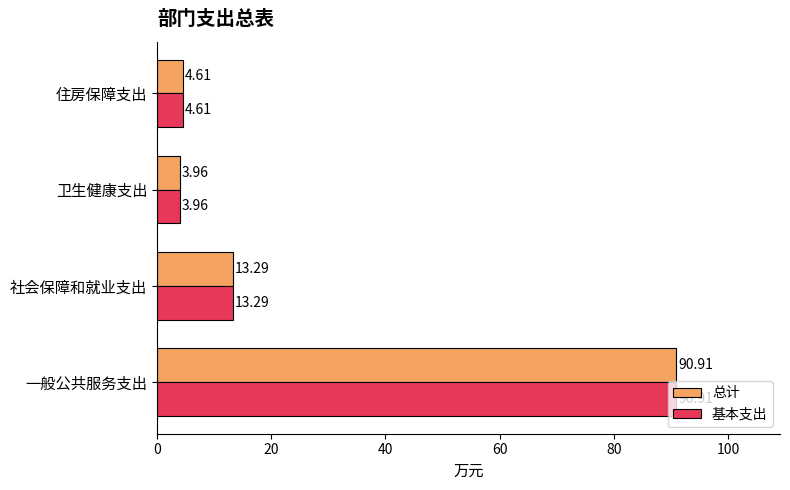

What is the average value of the 总计 series?

28.2